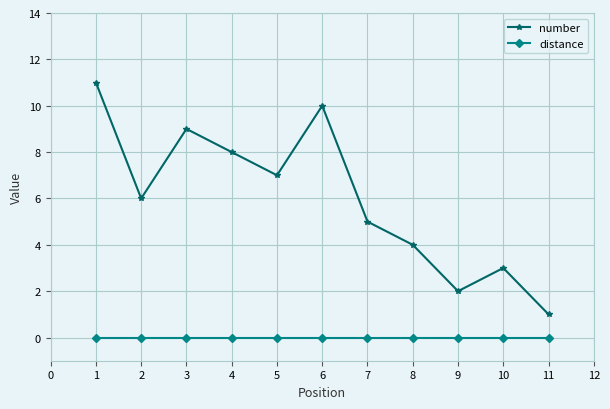

Count the number of categories in the chart.

11